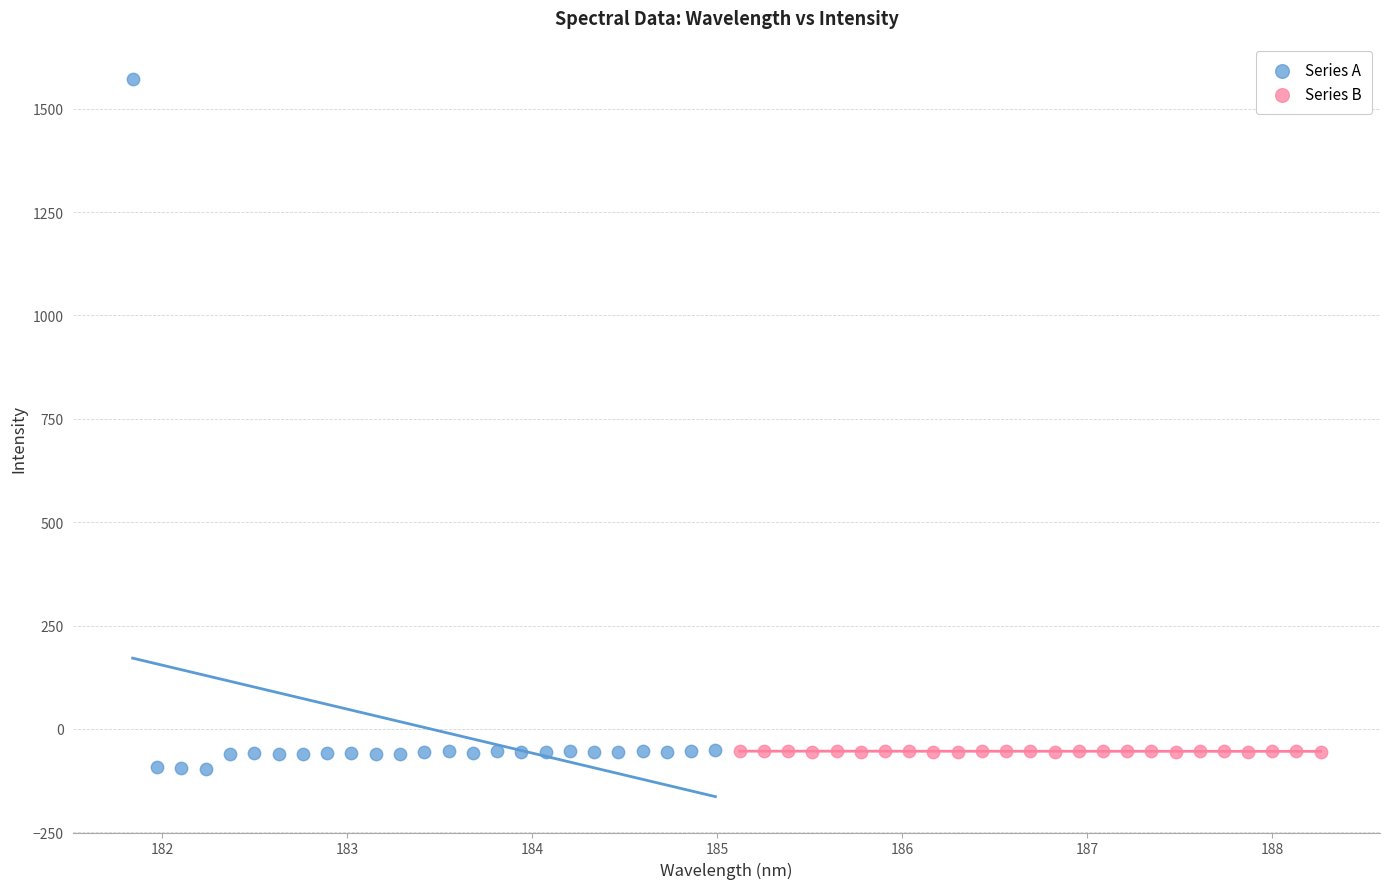

Which series has the widest spread of Y values?

Series A